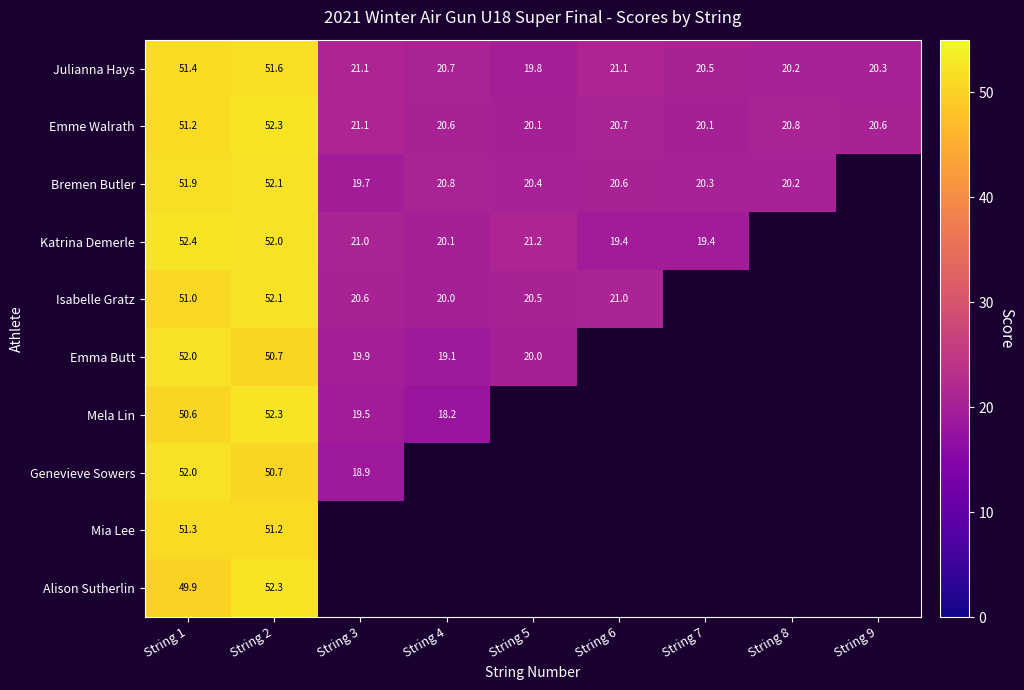

What is the smallest value displayed?

18.2